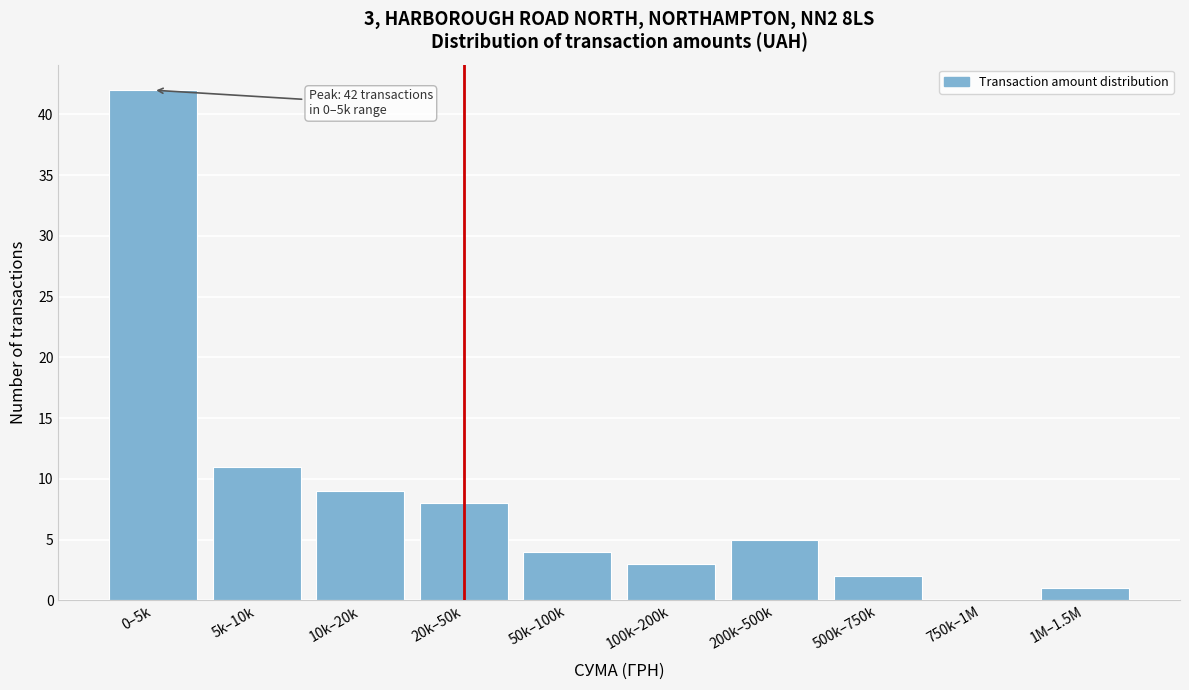

Reading right to left, extract all data points from this chart.

1M–1.5M=1	750k–1M=0	500k–750k=2	200k–500k=5	100k–200k=3	50k–100k=4	20k–50k=8	10k–20k=9	5k–10k=11	0–5k=42